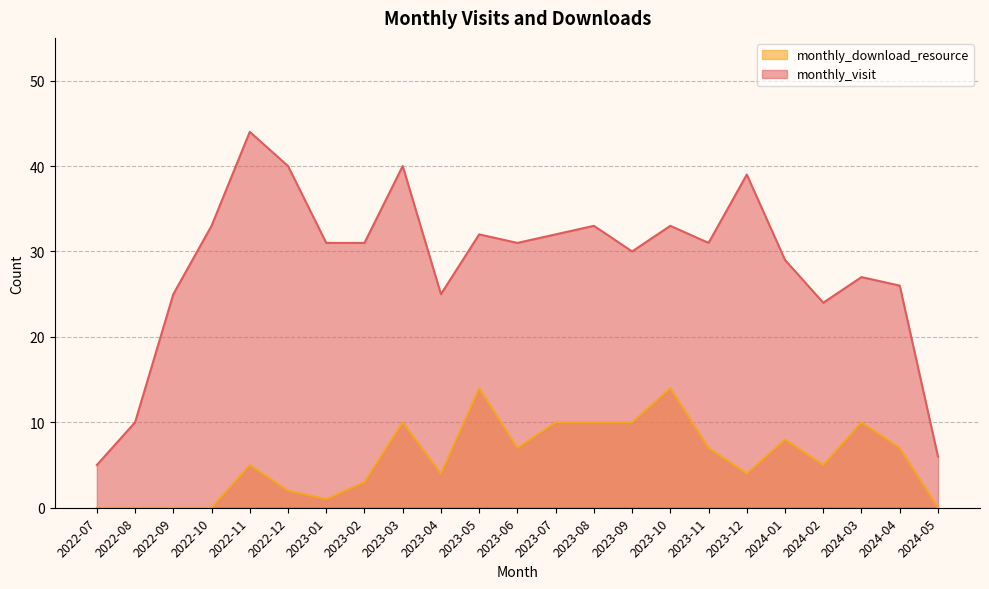

True or false: monthly_visit and monthly_download_resource intersect in this chart.

False